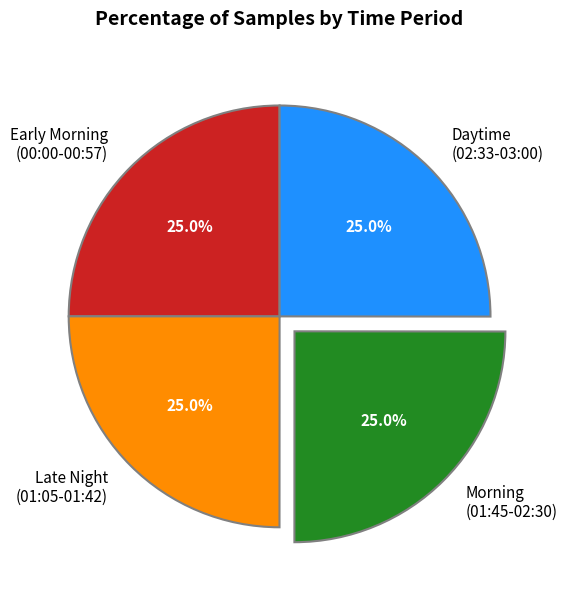

Is there any slice that represents more than half of the pie?

No